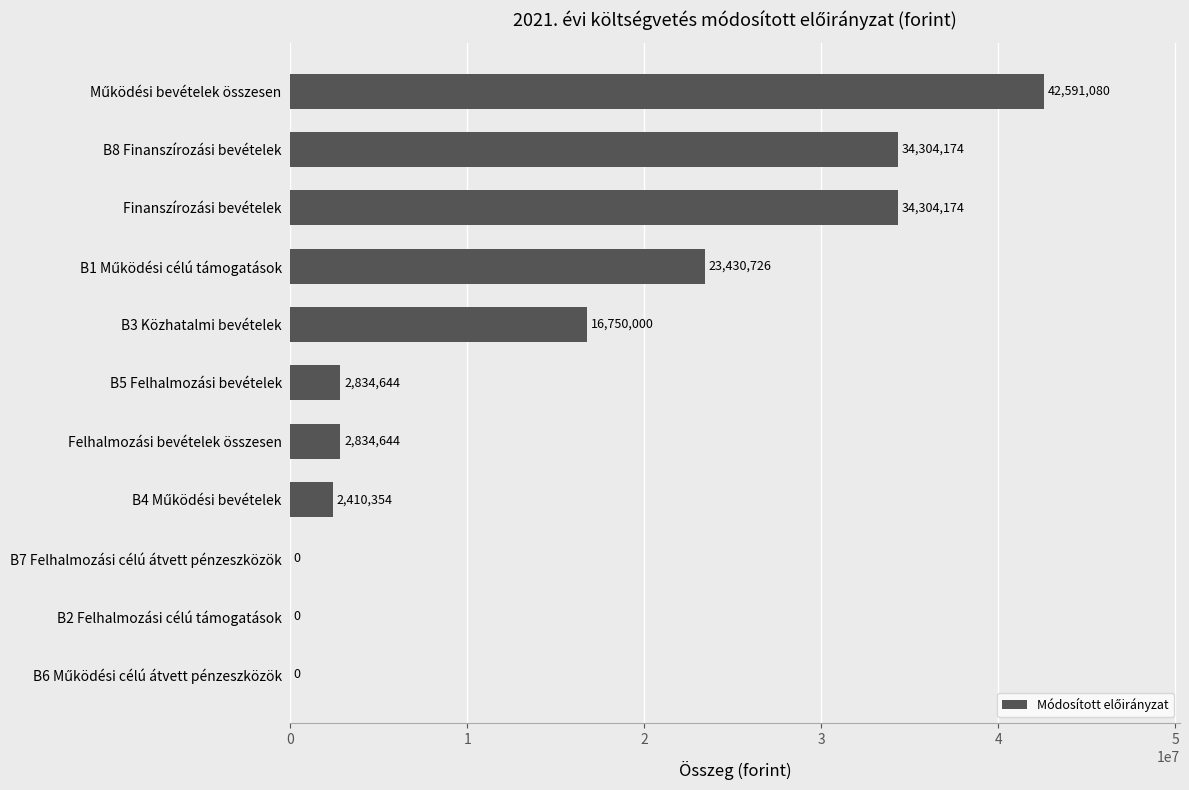

What value does the data have at B3 Közhatalmi bevételek?

16750000